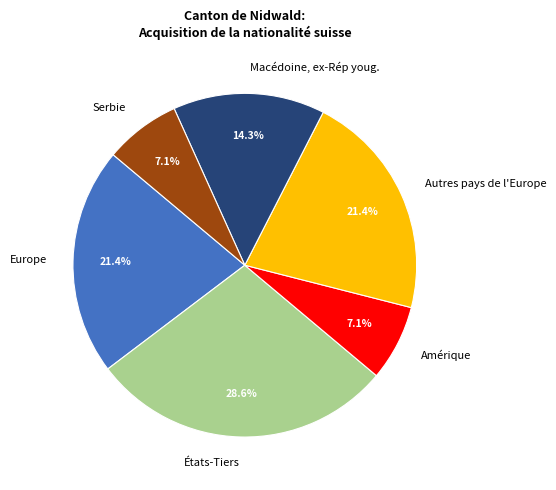

How much of the chart is everything except Europe?

78.6%